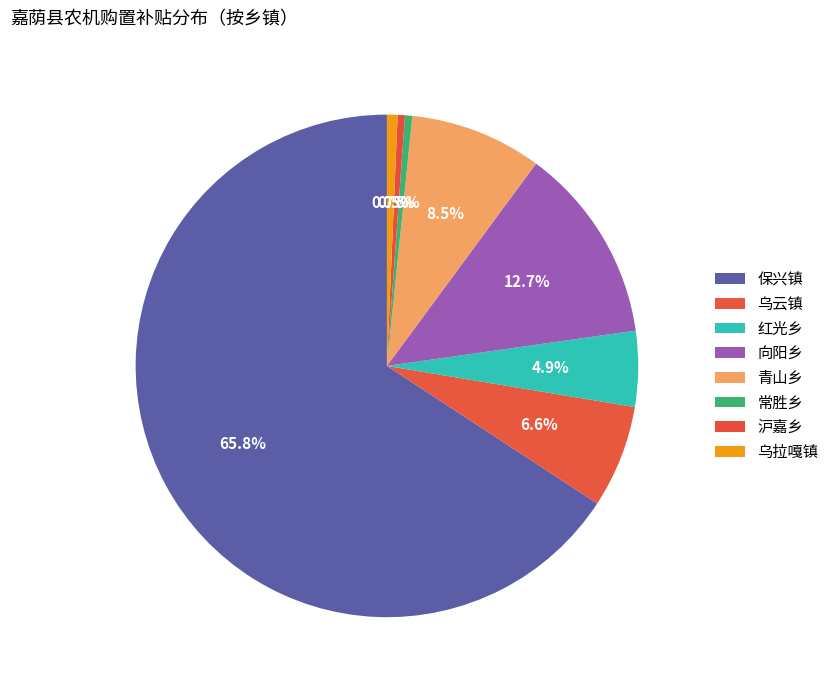

To the nearest percent, what portion does 红光乡 represent?

5%